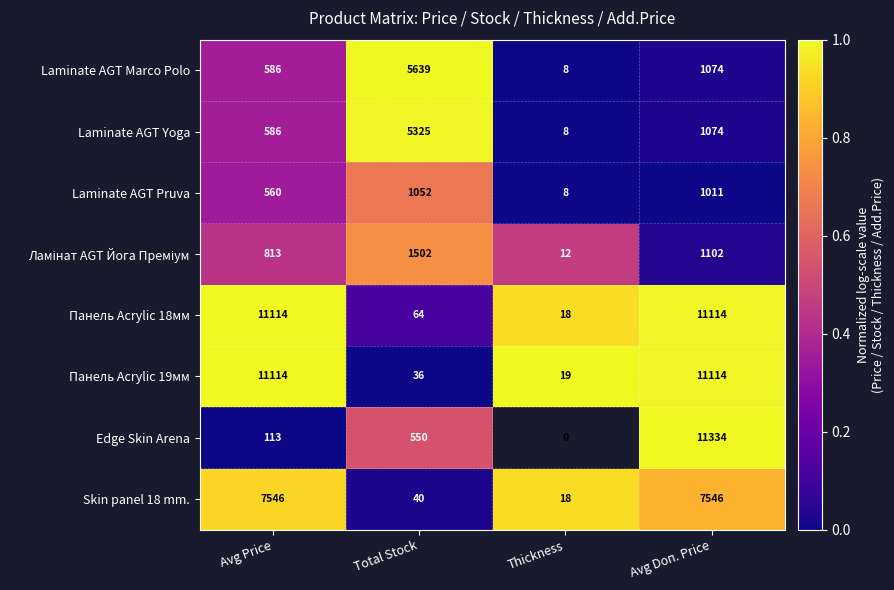

Which category has the highest value in the Laminate AGT Yoga series?

Total Stock